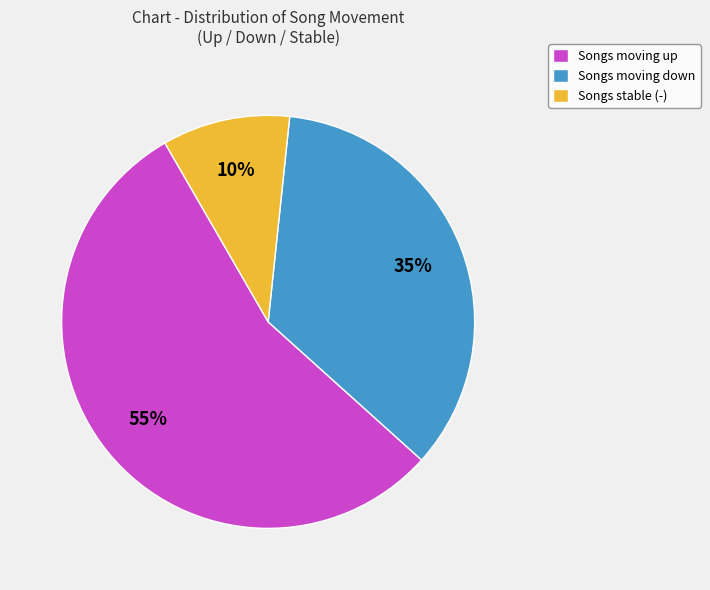

Rank the categories by value from lowest to highest.

Songs stable (-), Songs moving down, Songs moving up